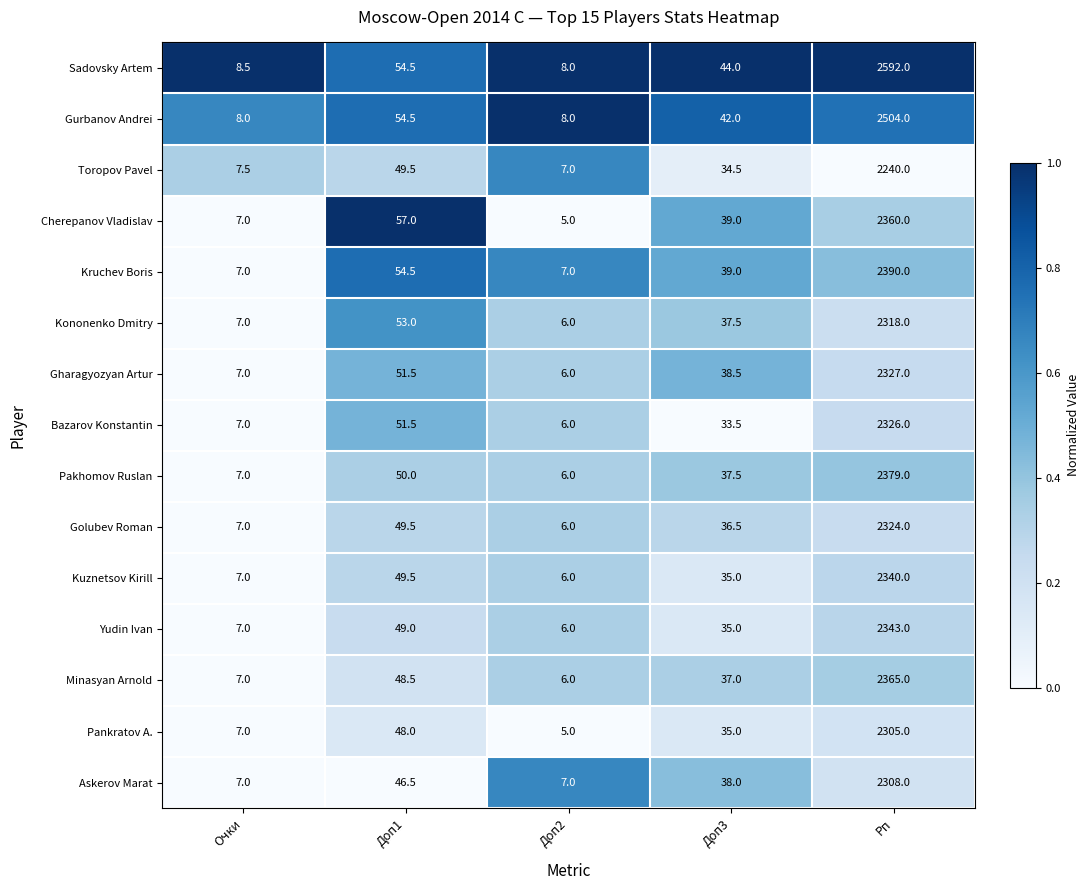

Where does the Gharagyozyan Artur series first go above 38?

Доп1